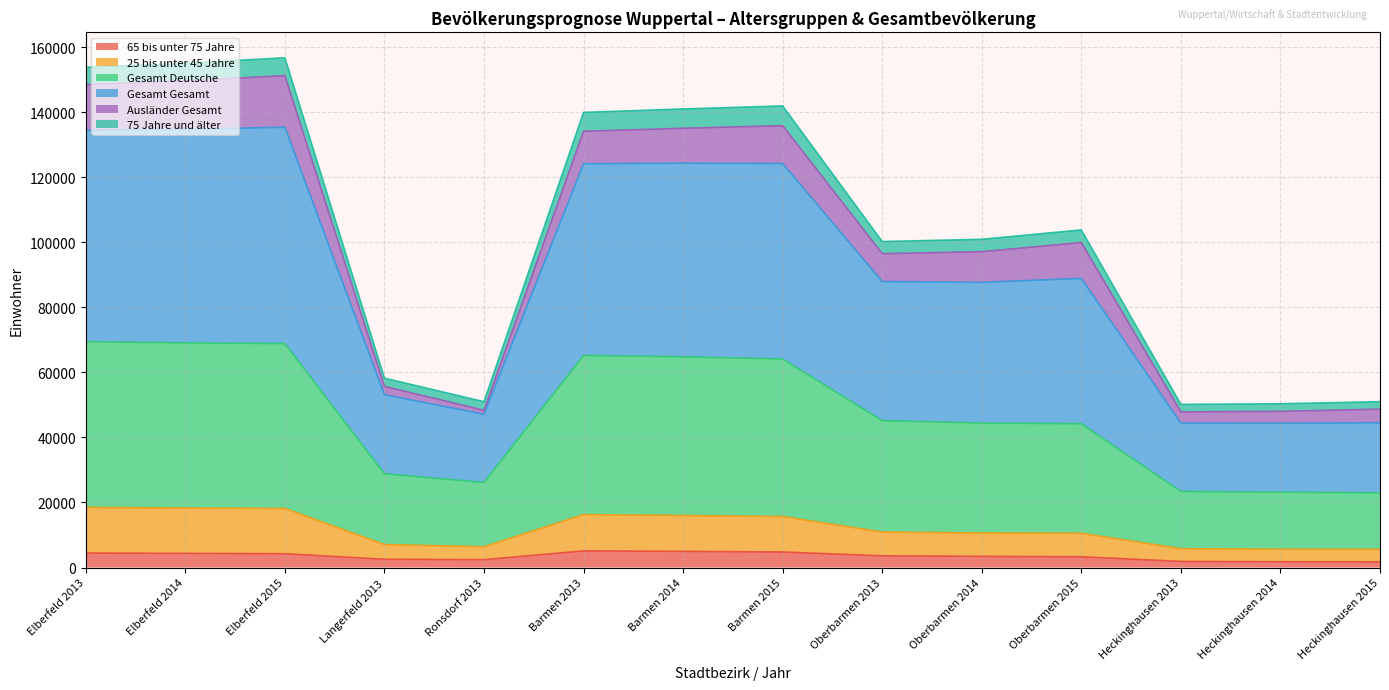

Which series has the largest range (max minus min)?

Gesamt Gesamt